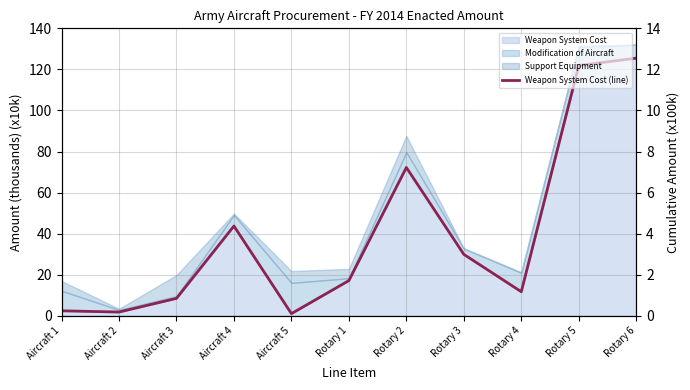

What is the maximum value shown in the chart?

125.5